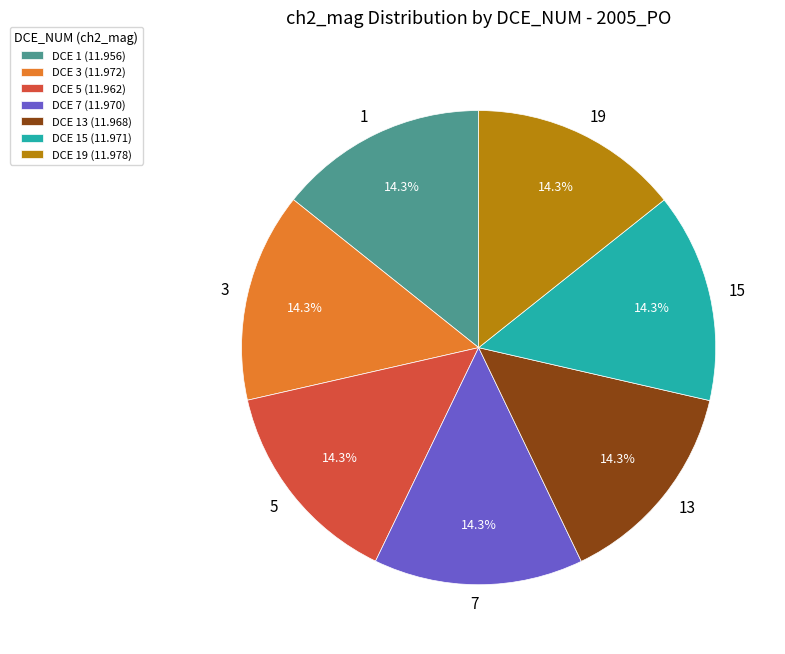

To the nearest percent, what percentage of the pie is 19?

14%